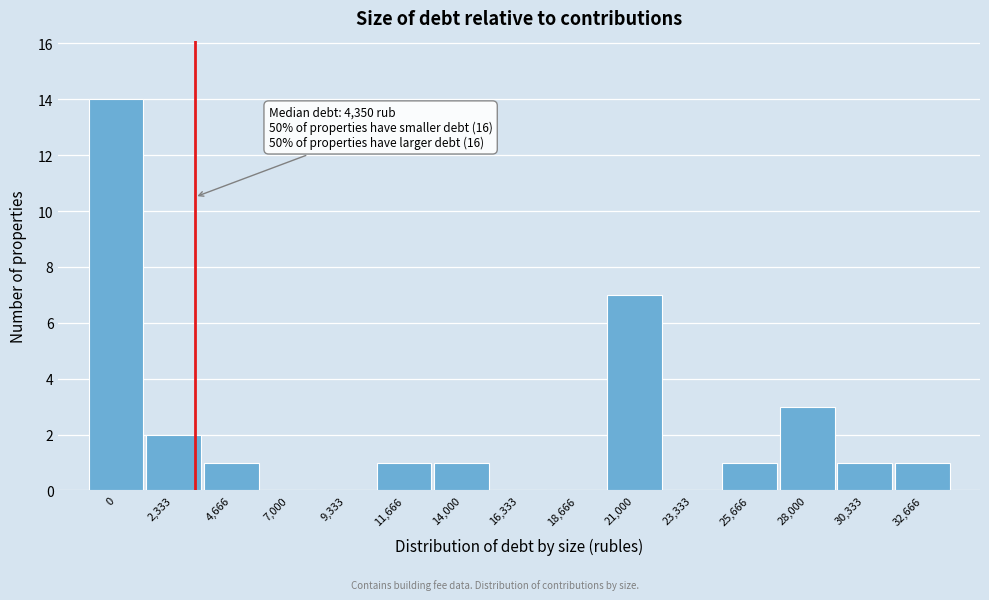

Reading left to right, list all the values displayed in this chart.

0=14	2,333=2	4,666=1	7,000=0	9,333=0	11,666=1	14,000=1	16,333=0	18,666=0	21,000=7	23,333=0	25,666=1	28,000=3	30,333=1	32,666=1